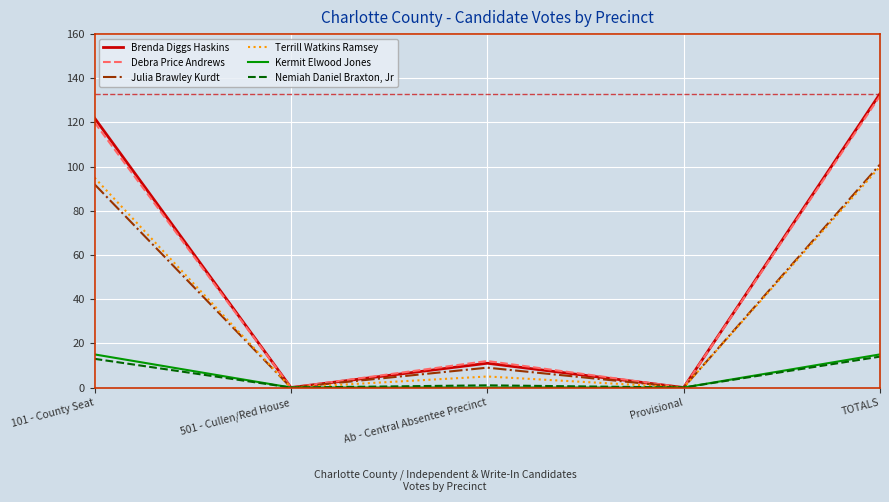

The Nemiah Daniel Braxton, Jr series shows 21 at TOTALS. True or false?

False